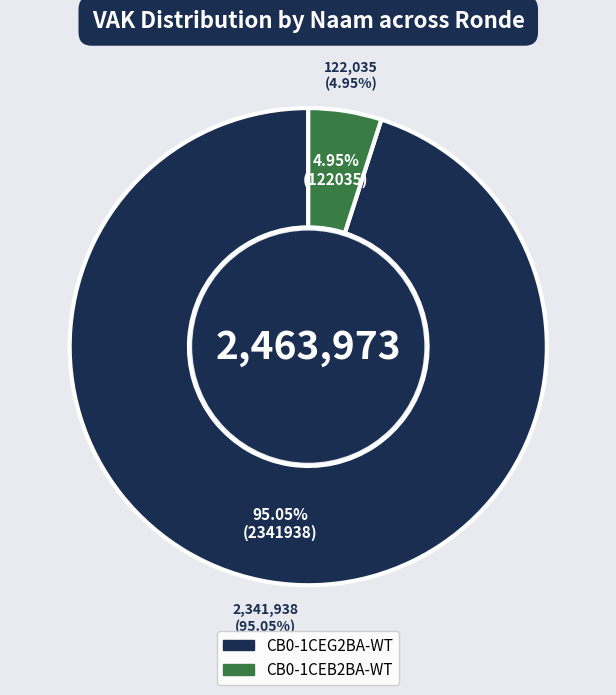

At 2020 Opmaak, list the series in order from largest to smallest.

CB0-1CEG2BA-WT, CB0-1CEB2BA-WT